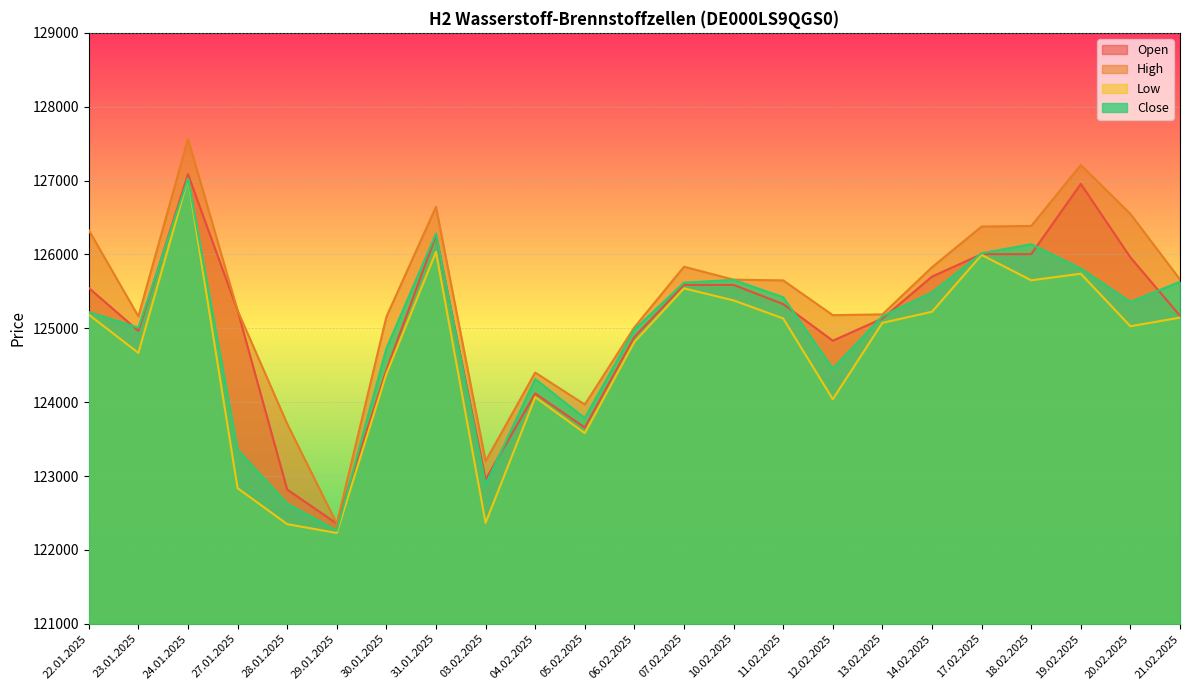

True or false: High and Close cross at least once.

False